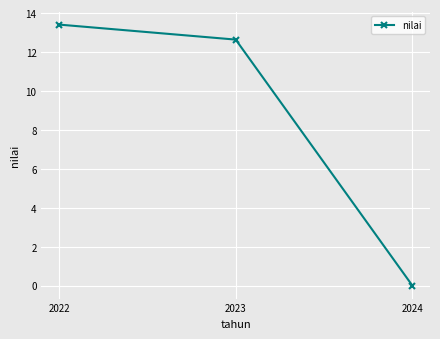

What is the greatest value displayed?

13.4